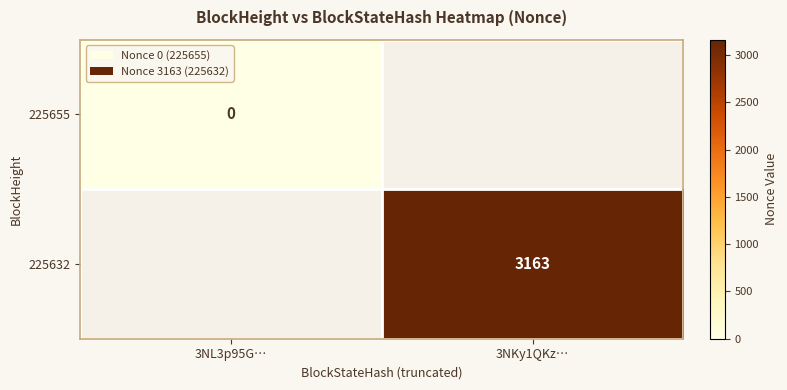

Is the value of 225632 at 3NKy1QKz… greater than the value of 225655 at 3NL3p95G…?

Yes